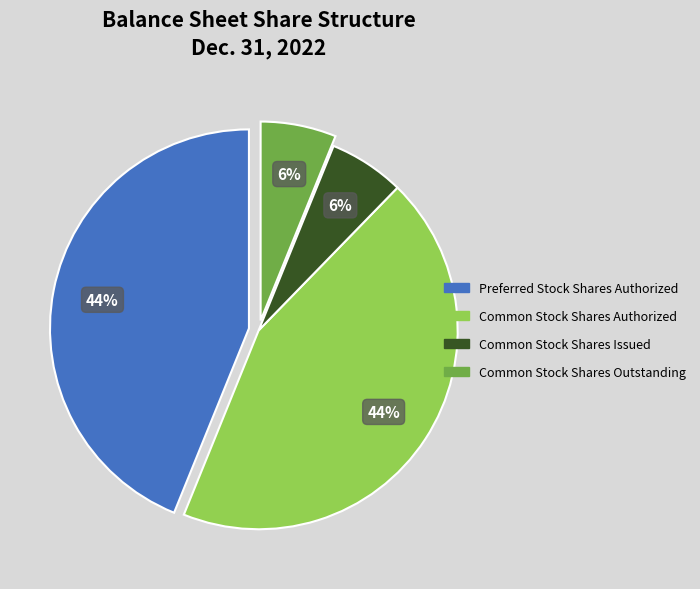

Does any single category account for the majority?

No